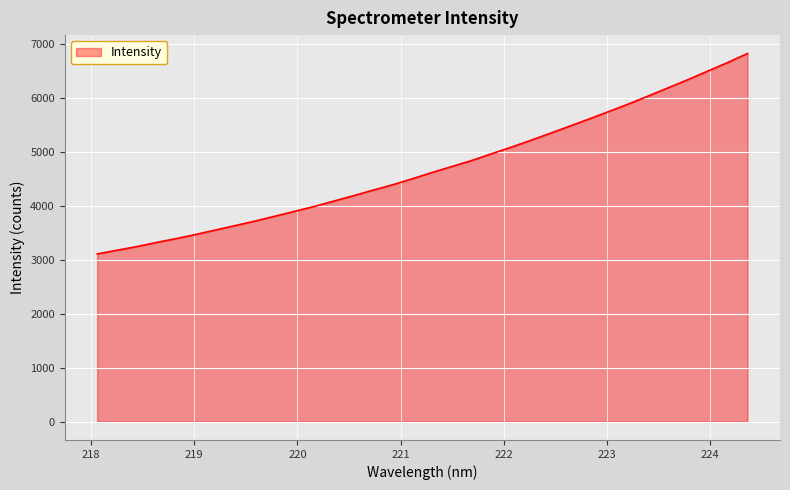

What is the minimum value shown in the chart?

3109.3